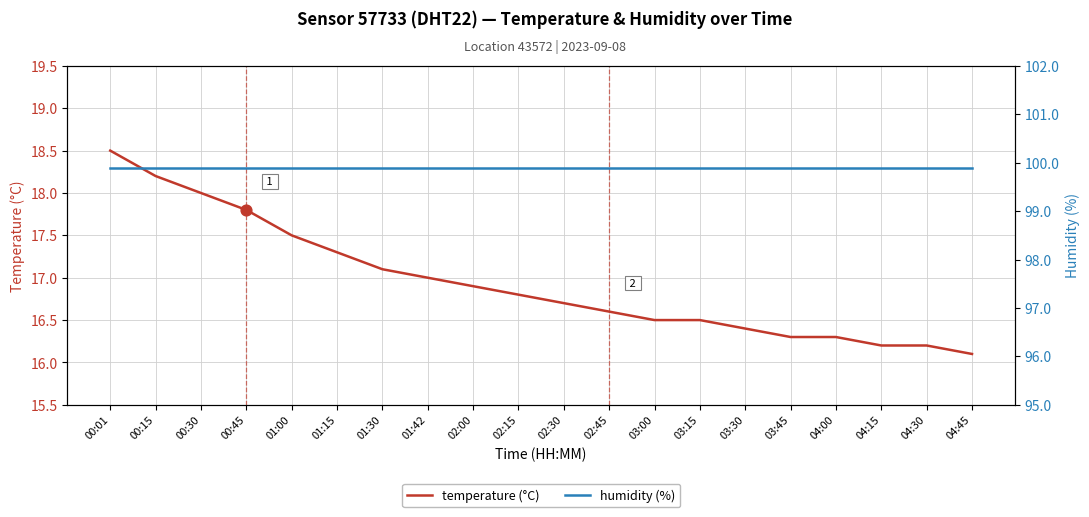

Which series reaches the maximum Y coordinate?

humidity (%)